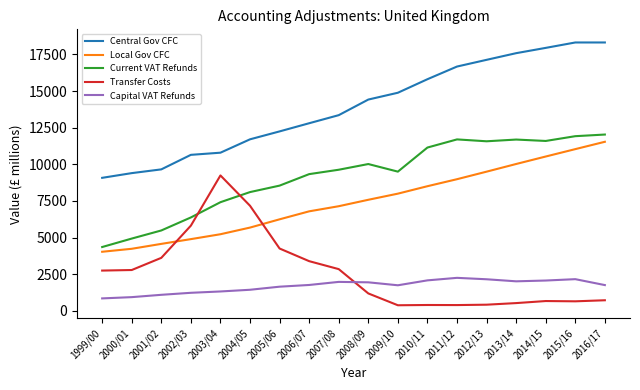

How many times do Transfer Costs and Capital VAT Refunds cross each other?

1